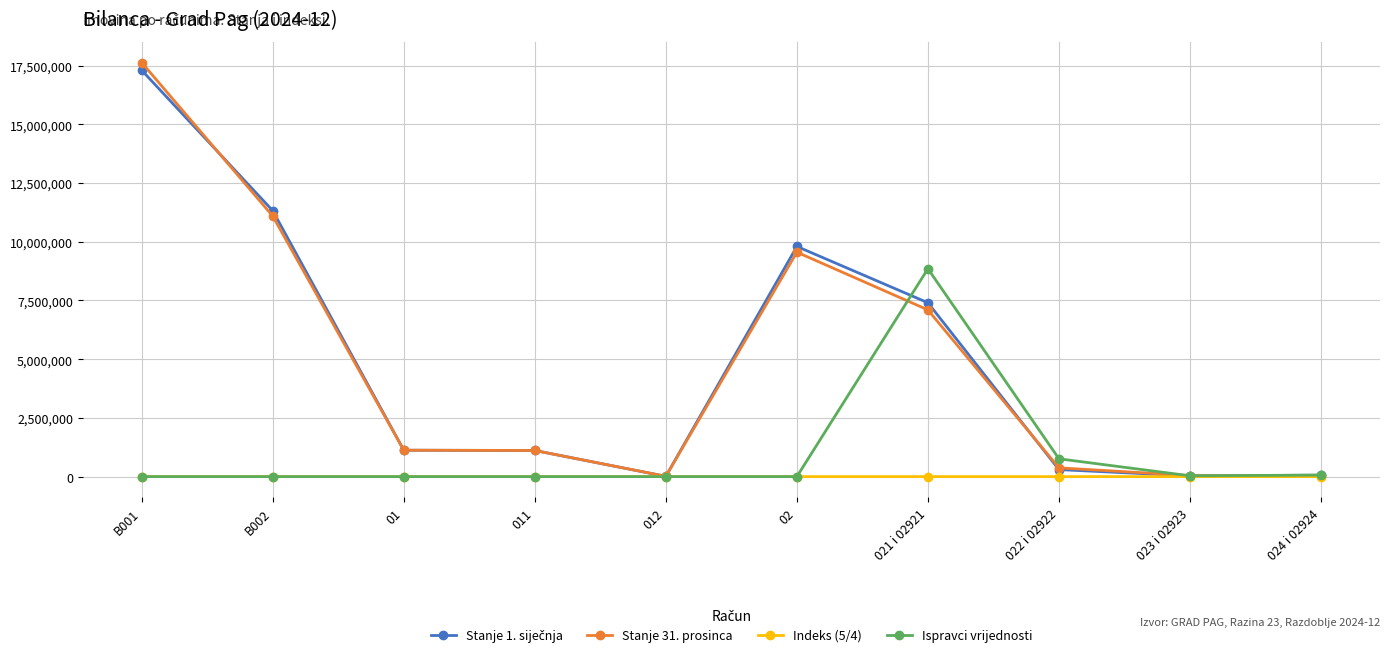

What is the maximum value shown in the chart?

17633107.3